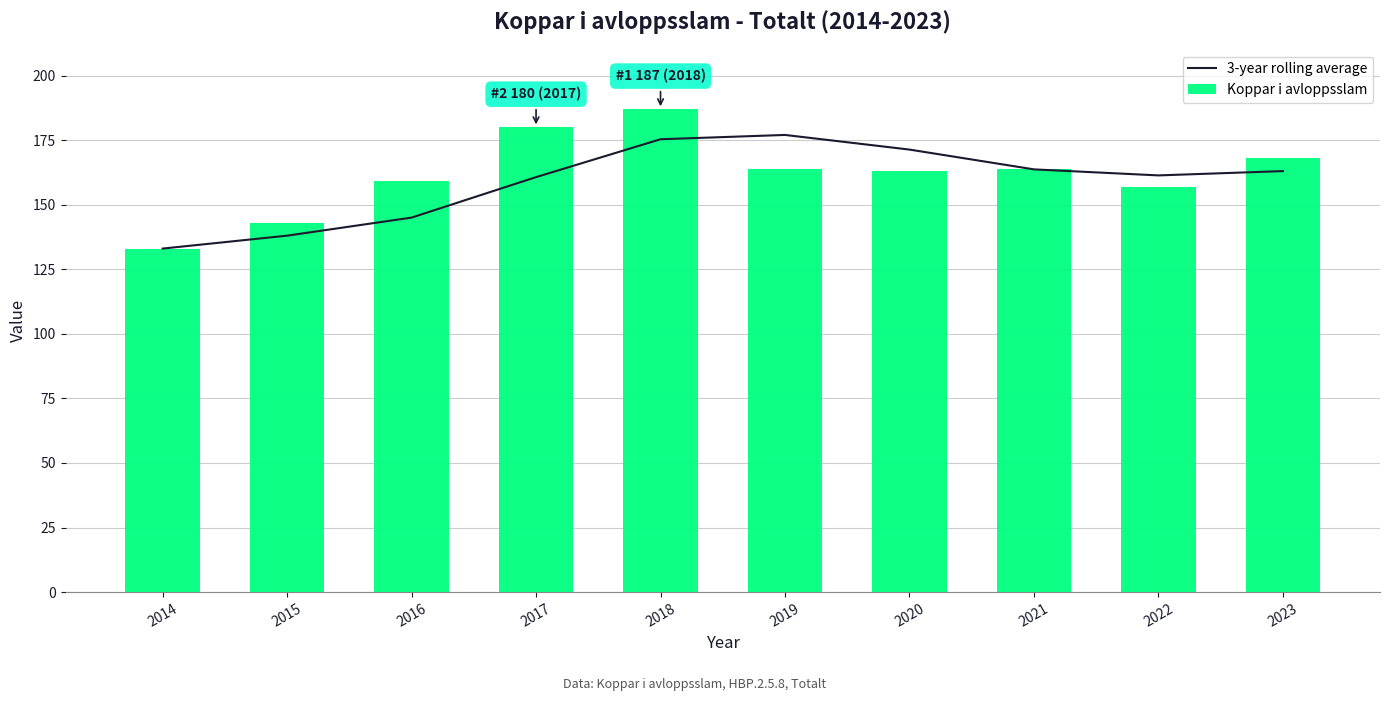

How many distinct data groups are displayed?

2